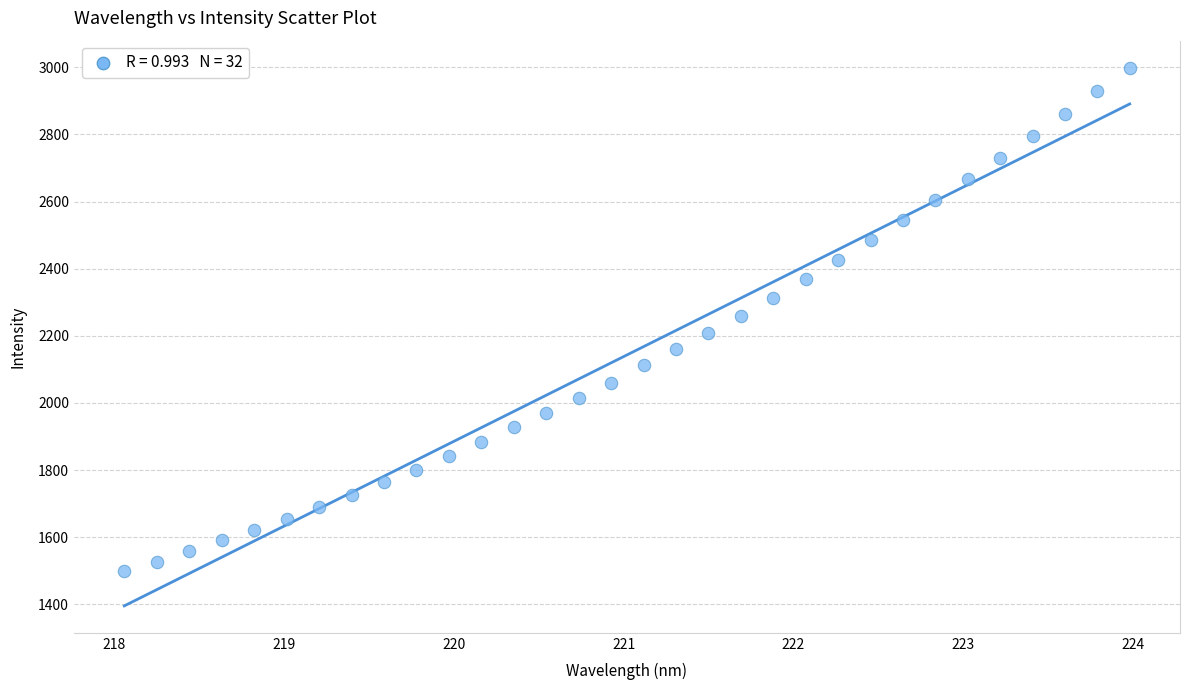

What is the range of Y values (max minus min)?

1500.3